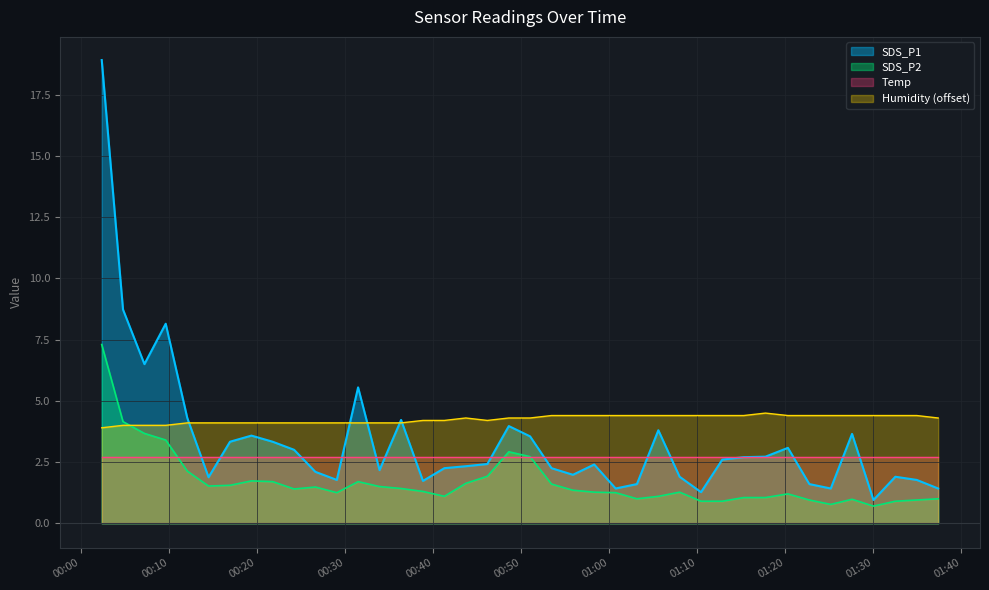

Rank the series by their average value, from highest to lowest.

Humidity (offset), SDS_P1, Temp, SDS_P2